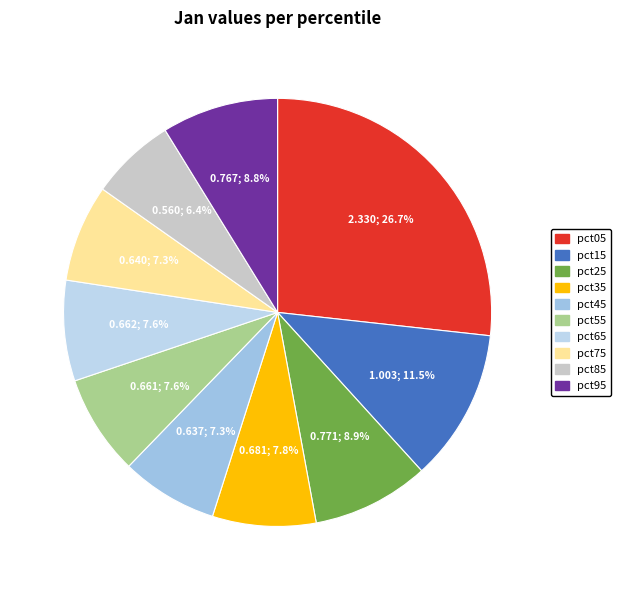

How many segments does this pie chart have?

10